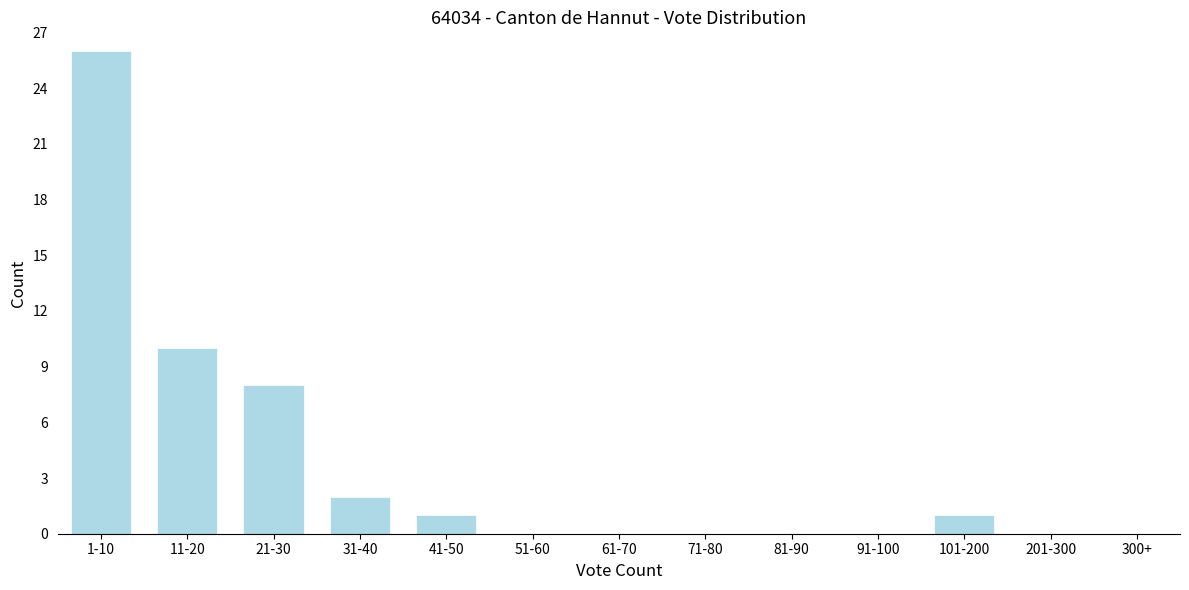

Reading left to right, transcribe all the data shown in this chart.

1-10=26	11-20=10	21-30=8	31-40=2	41-50=1	51-60=0	61-70=0	71-80=0	81-90=0	91-100=0	101-200=1	201-300=0